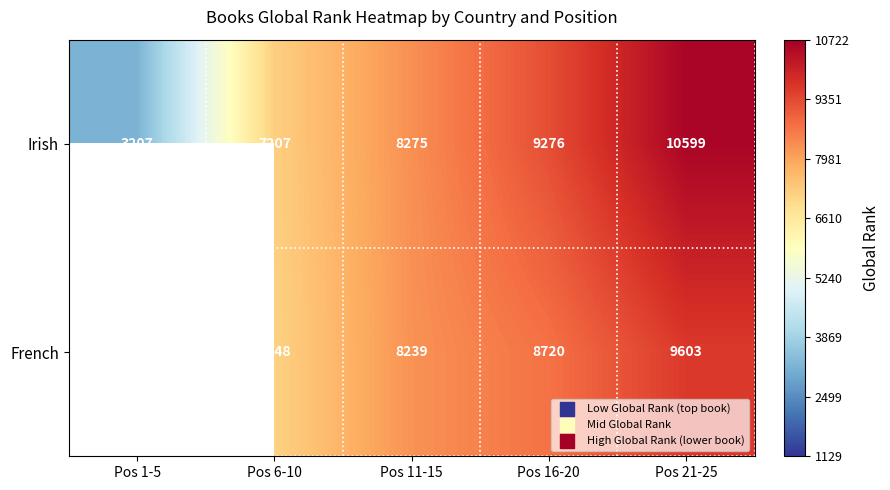

Between Pos 1-5 and Pos 11-15, which is larger?

Pos 11-15